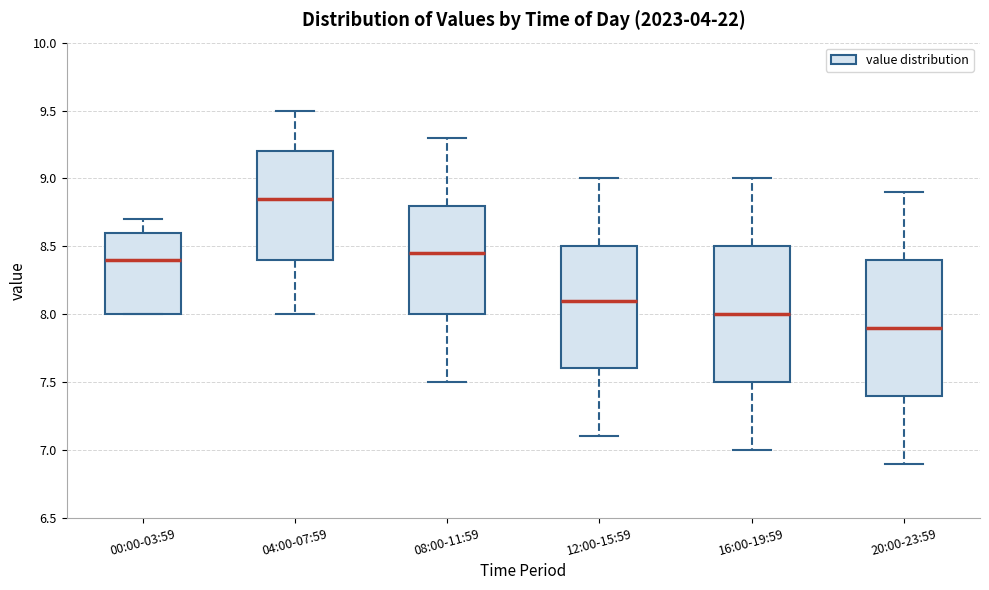

Reading left to right, transcribe this box plot: for each box, give where its median line is, the range the box spans, and where its two whiskers end, as read against the y-axis. The values are not printed on the chart, so give them approximately, as read against the axis.

00:00-03:59: median 8.40, box 8.00 to 8.60, whiskers 8.00 to 8.70
04:00-07:59: median 8.85, box 8.40 to 9.20, whiskers 8.00 to 9.50
08:00-11:59: median 8.45, box 8.00 to 8.80, whiskers 7.50 to 9.30
12:00-15:59: median 8.10, box 7.60 to 8.50, whiskers 7.10 to 9.00
16:00-19:59: median 8.00, box 7.50 to 8.50, whiskers 7.00 to 9.00
20:00-23:59: median 7.90, box 7.40 to 8.40, whiskers 6.90 to 8.90